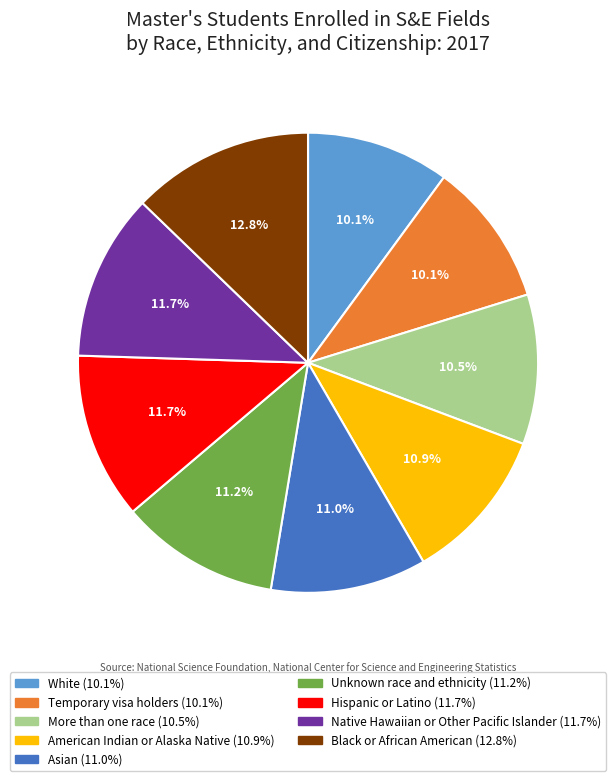

Combined, what portion of the pie is Asian and More than one race?

21.5%